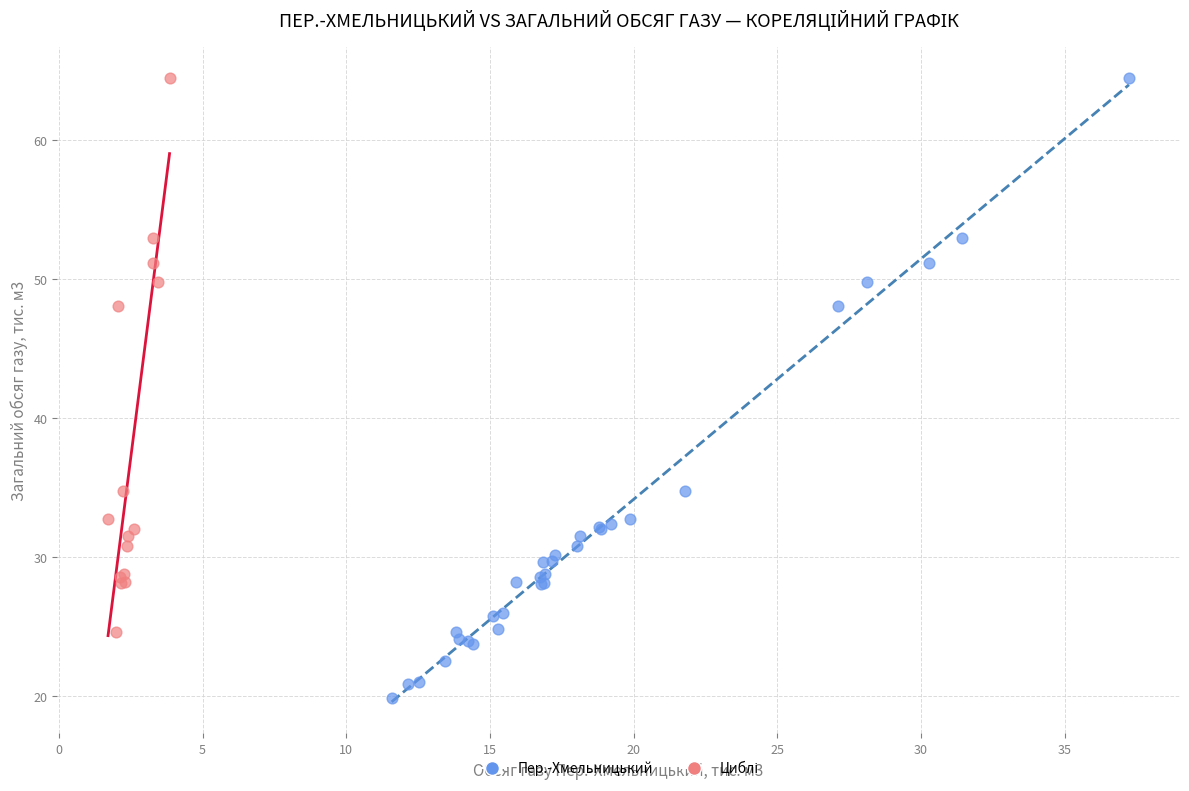

Which series has the widest spread of Y values?

Пер.-Хмельницький